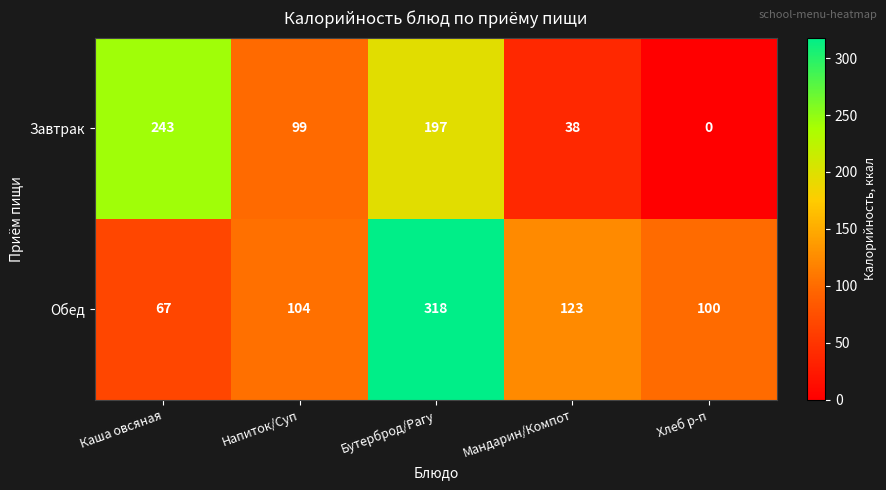

At Каша овсяная, list the series in order from smallest to largest.

Обед, Завтрак